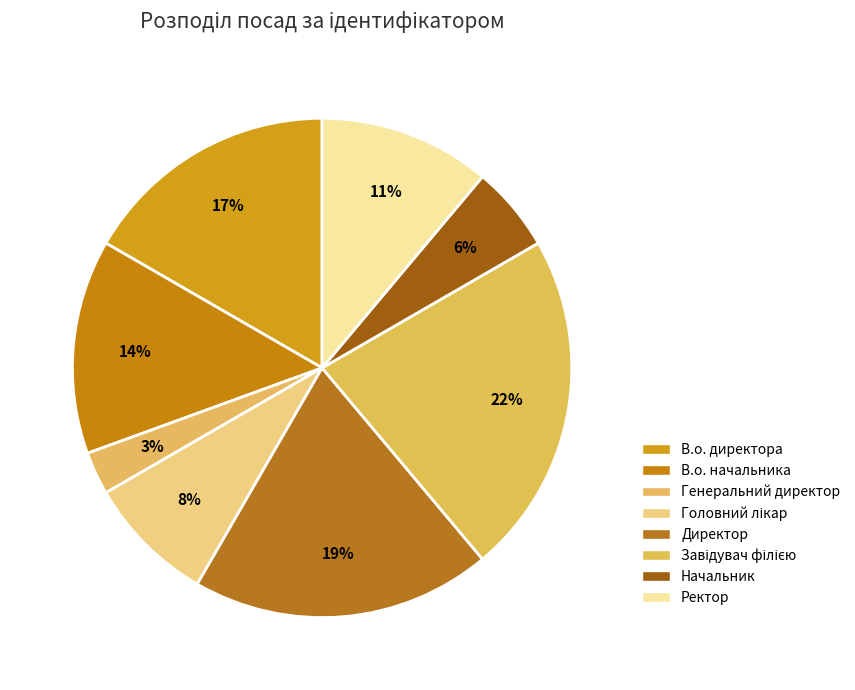

Does Генеральний директор account for over 50% of the chart?

No